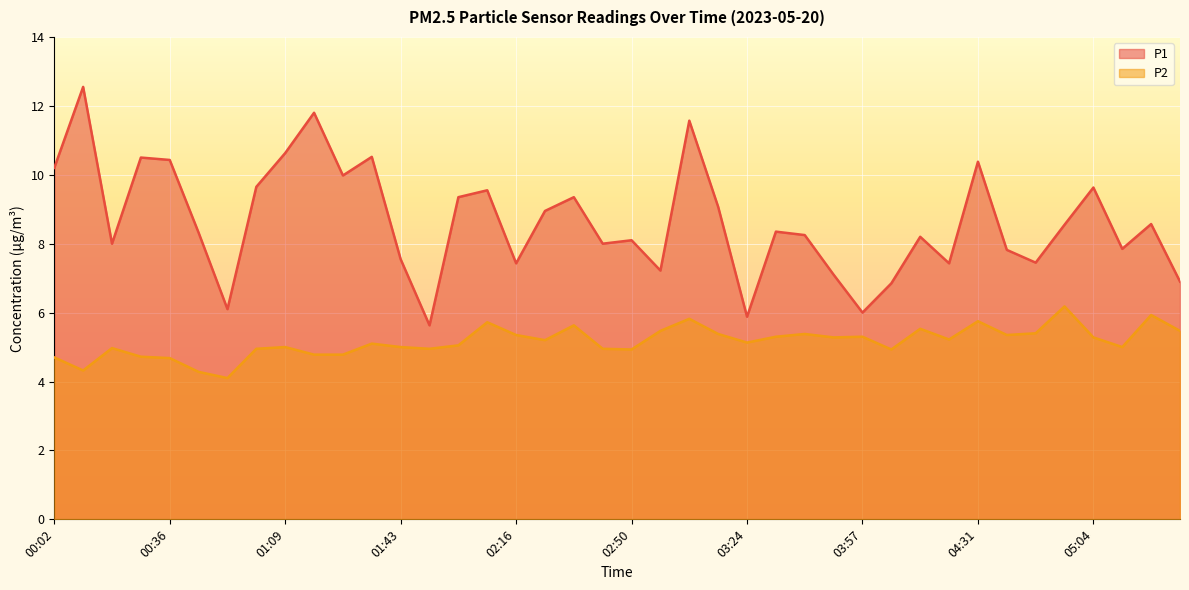

At 04:22, list the series in order from largest to smallest.

P1, P2